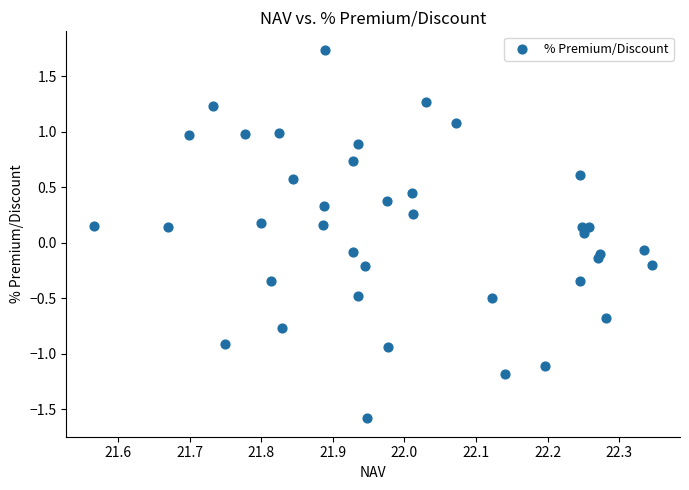

What is the range of X values (max minus min)?

0.8